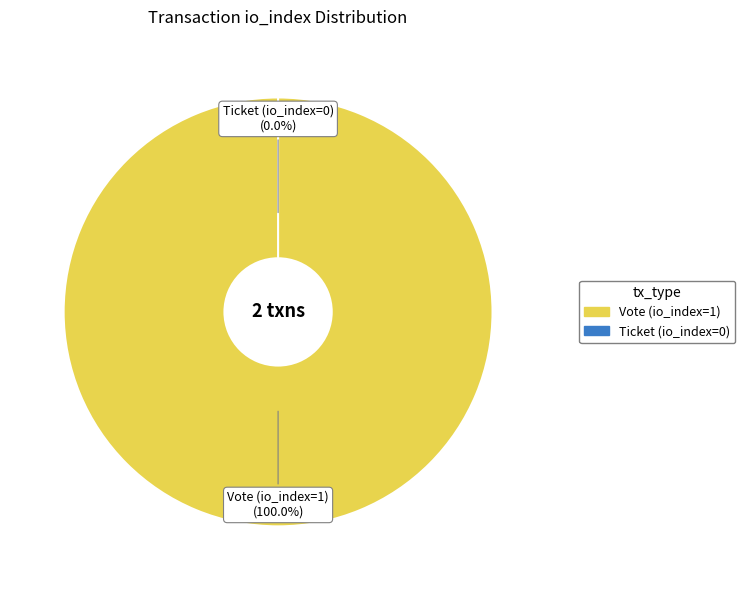

Count the number of slices in the pie.

2